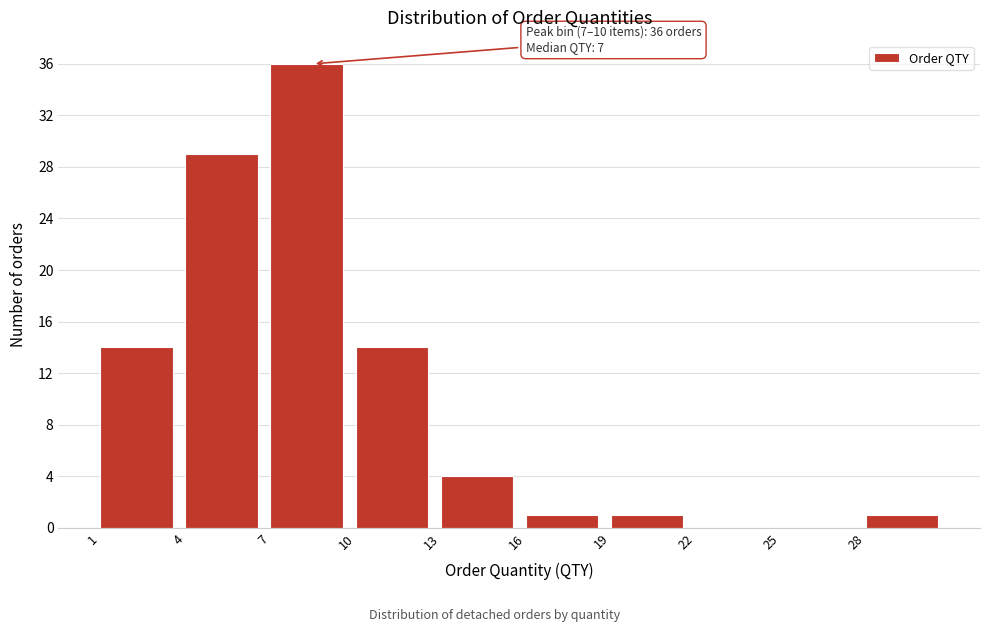

Over which range of the x-axis is the bar tallest?

7 to 10